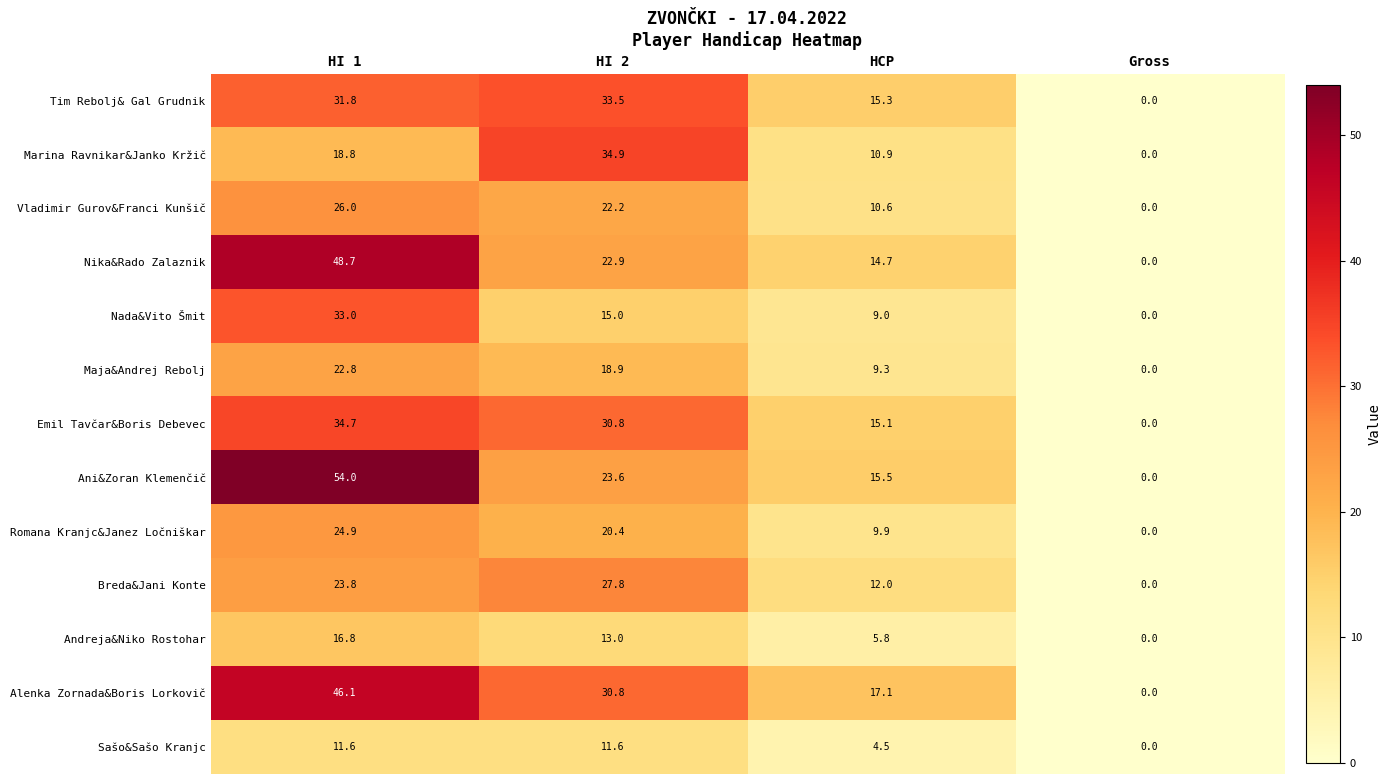

The Alenka Zornada&Boris Lorkovič series shows 31.6 at Gross. True or false?

False